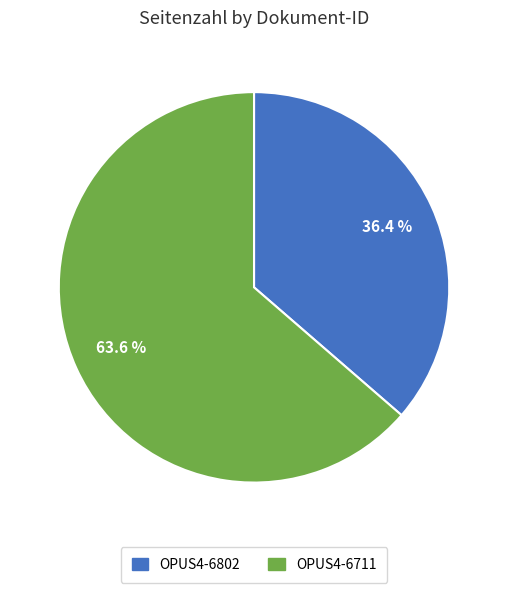

How many segments does this pie chart have?

2